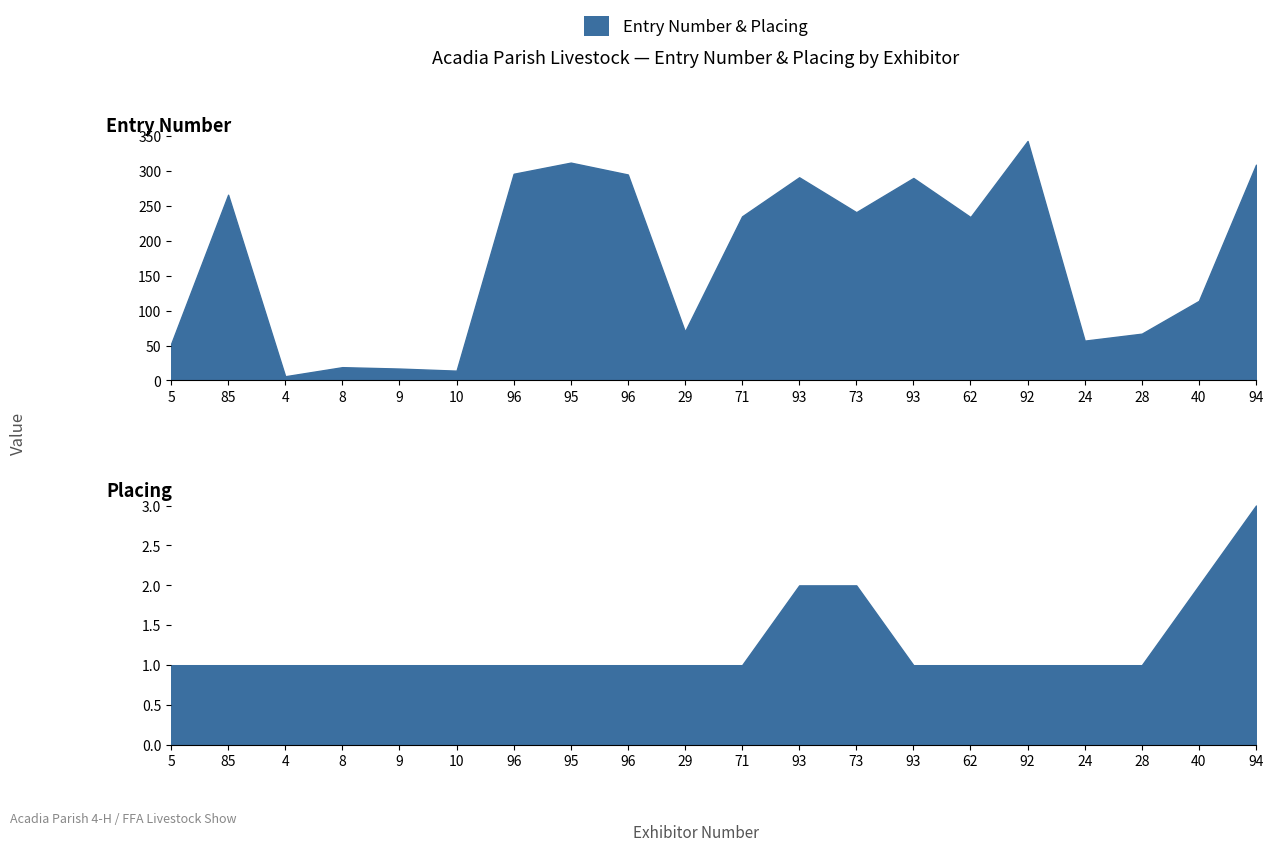

At which label is Placing closest to 2?

93